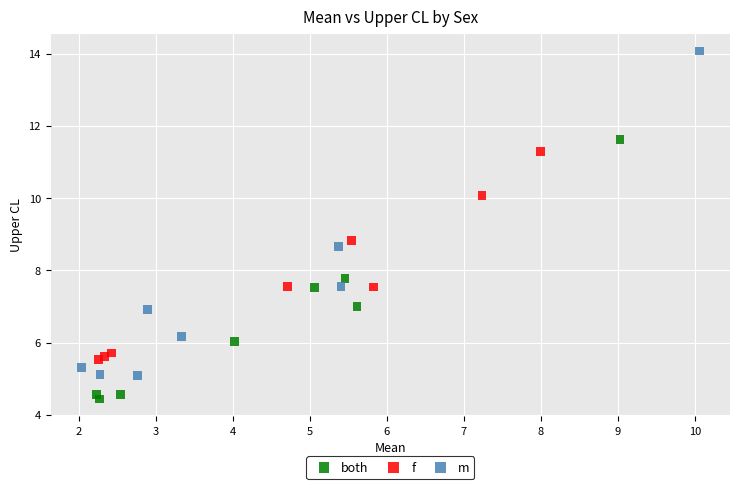

Which series contains the lowest Y value?

both